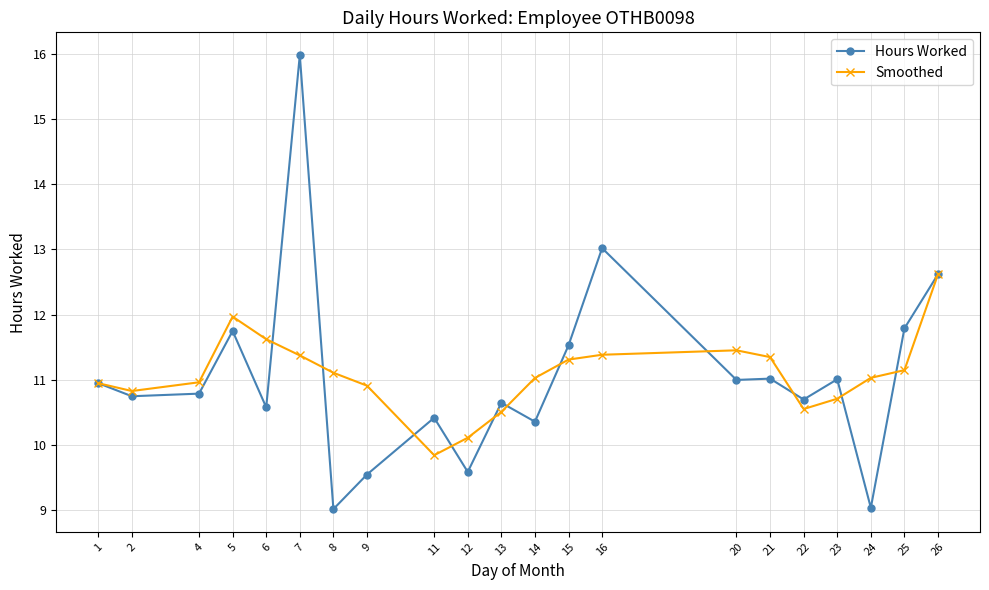

Read the Hours Worked value at 24.

9.0